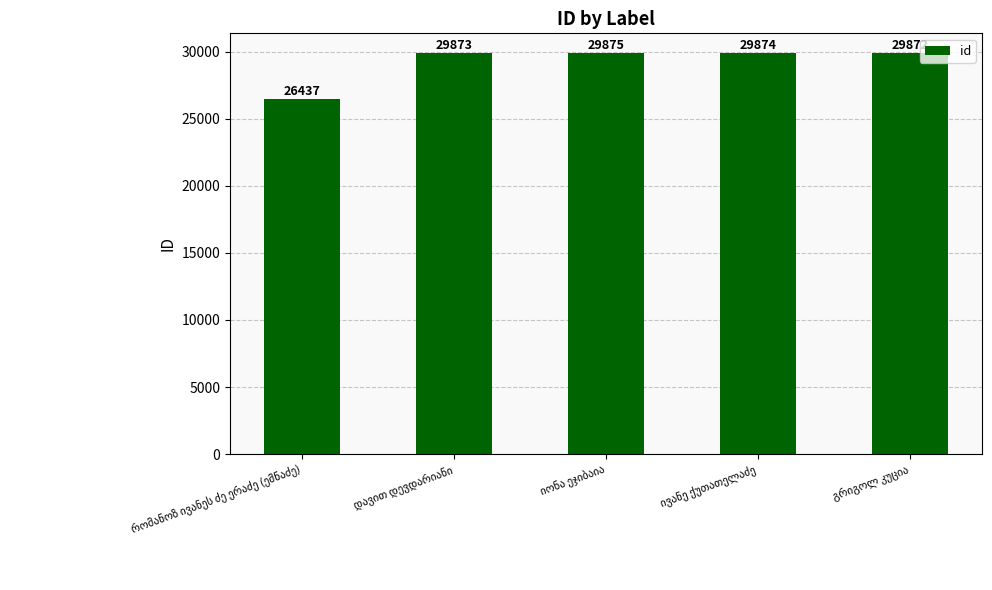

What is the minimum value shown in the chart?

26437